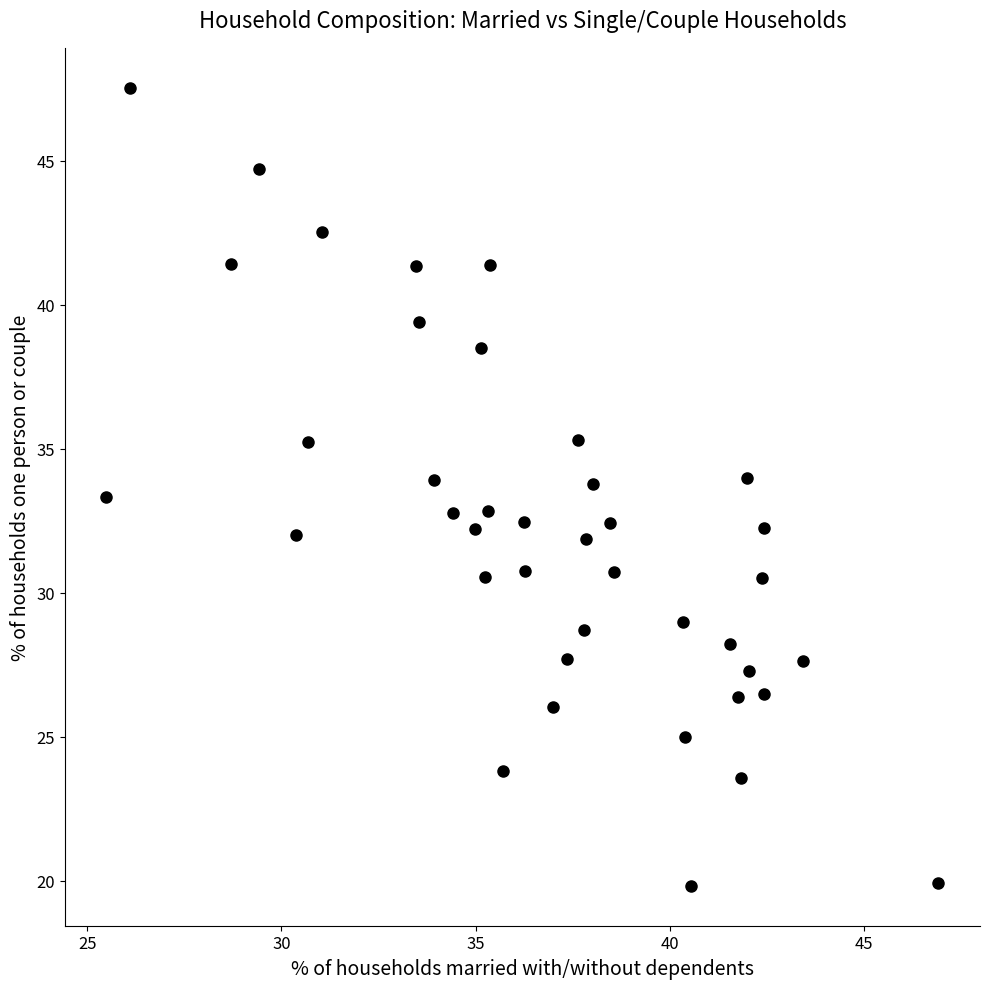

What is the range of X values (max minus min)?

21.4